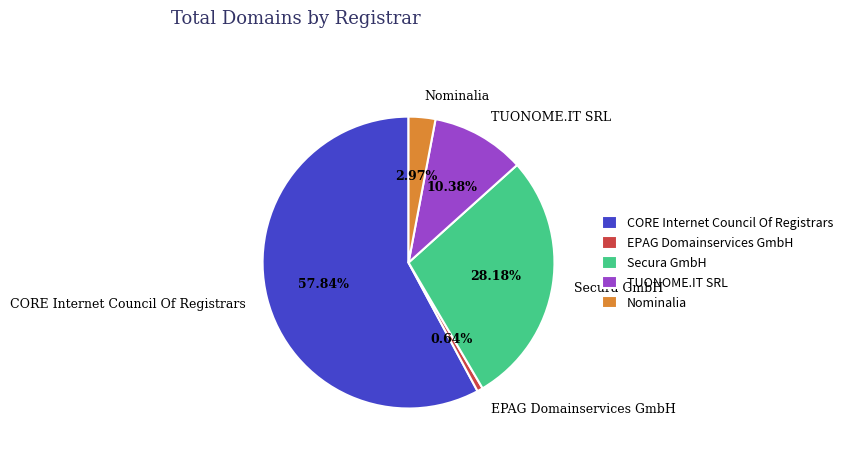

What percentage is the EPAG Domainservices GmbH slice, to the nearest percent?

1%